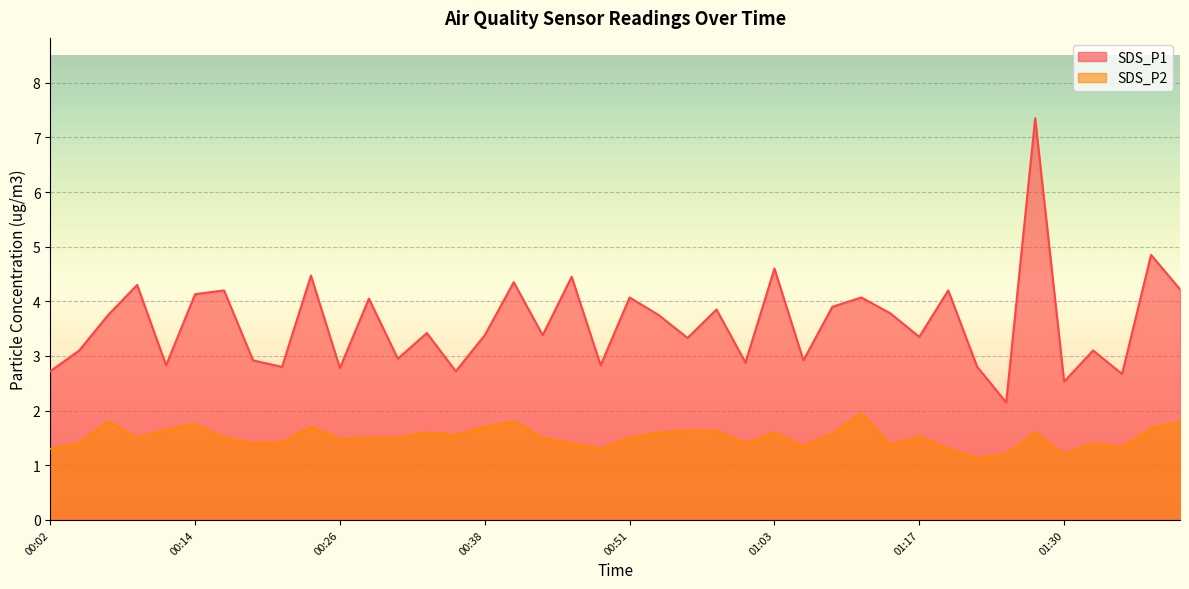

Is the value of SDS_P1 at 00:12 greater than the value of SDS_P2 at 00:53?

Yes